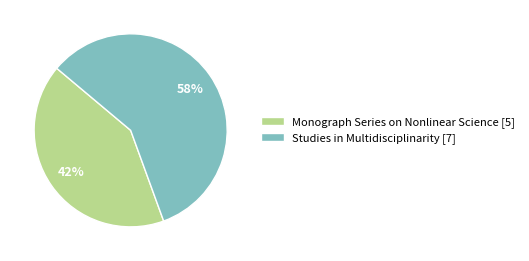

Between Studies in Multidisciplinarity [7] and Monograph Series on Nonlinear Science [5], which is larger?

Studies in Multidisciplinarity [7]